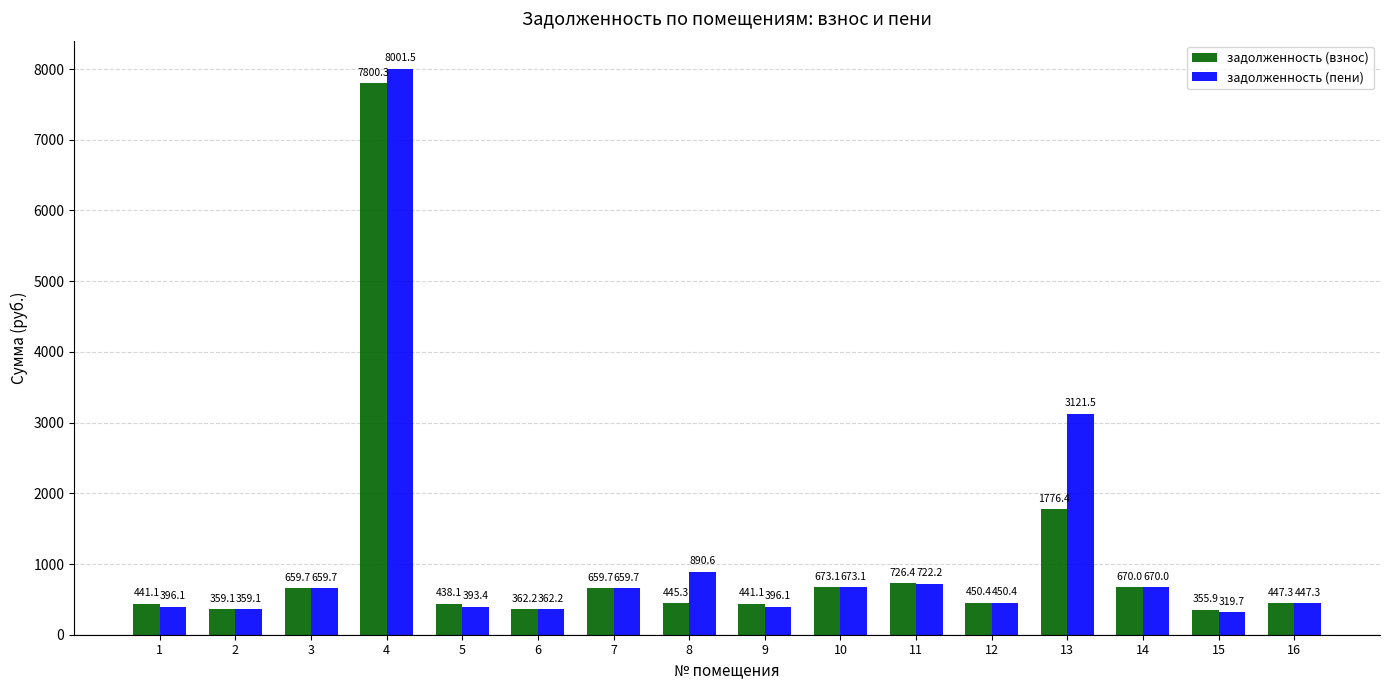

List the series in order of their peak value, lowest first.

задолженность (взнос), задолженность (пени)